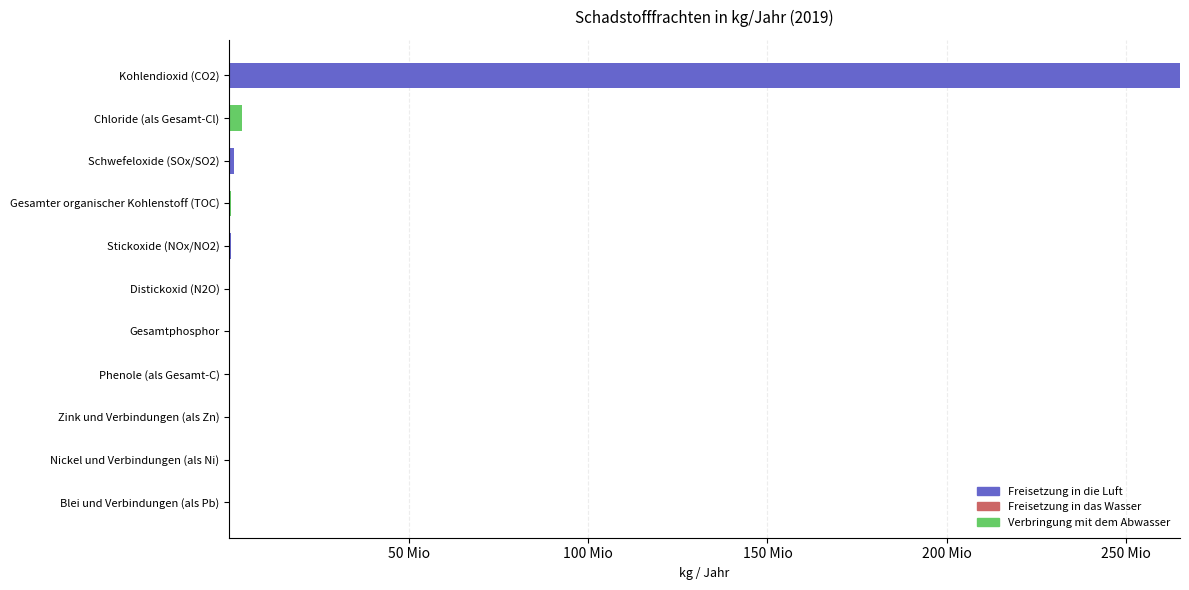

Reading left to right, transcribe all the data shown in this chart.

Freisetzung in die Luft: 0	0	0	0	0	20300	379000	0	1262000	0	265000000
Freisetzung in das Wasser: 30	42	3759	0	0	0	0	0	0	0	0
Verbringung mit dem Abwasser: 0	0	0	4340	12100	0	0	587000	0	3520000	0